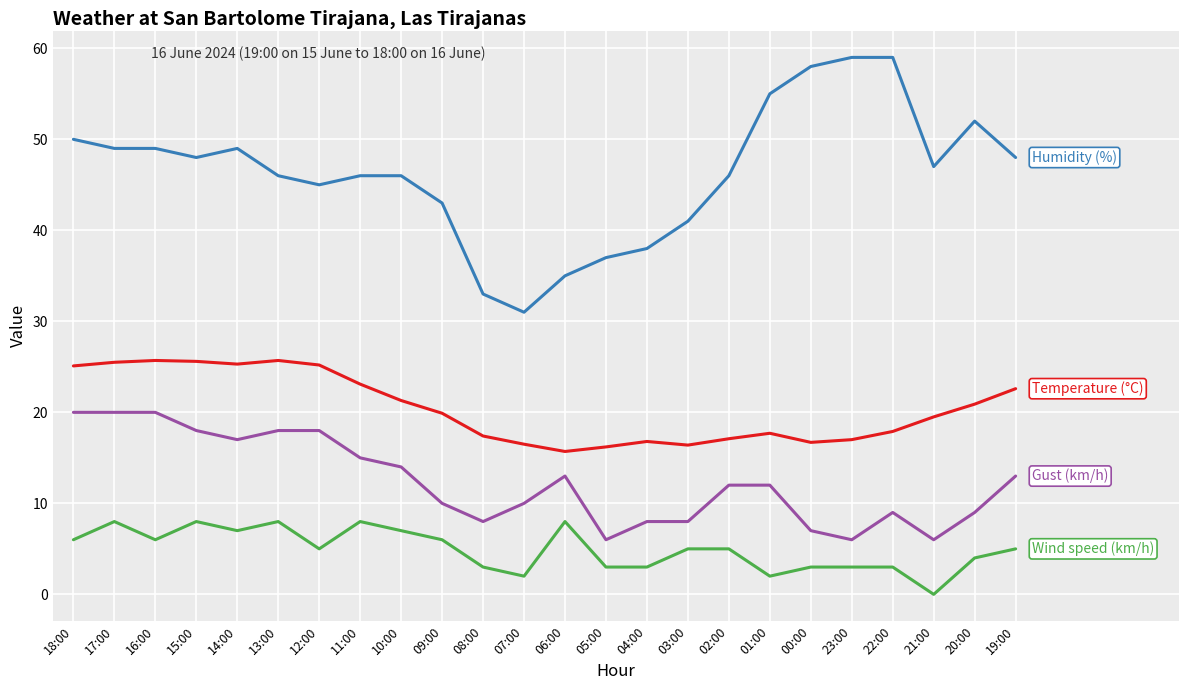

What is the difference between the highest and lowest values at 07:00?

29.0